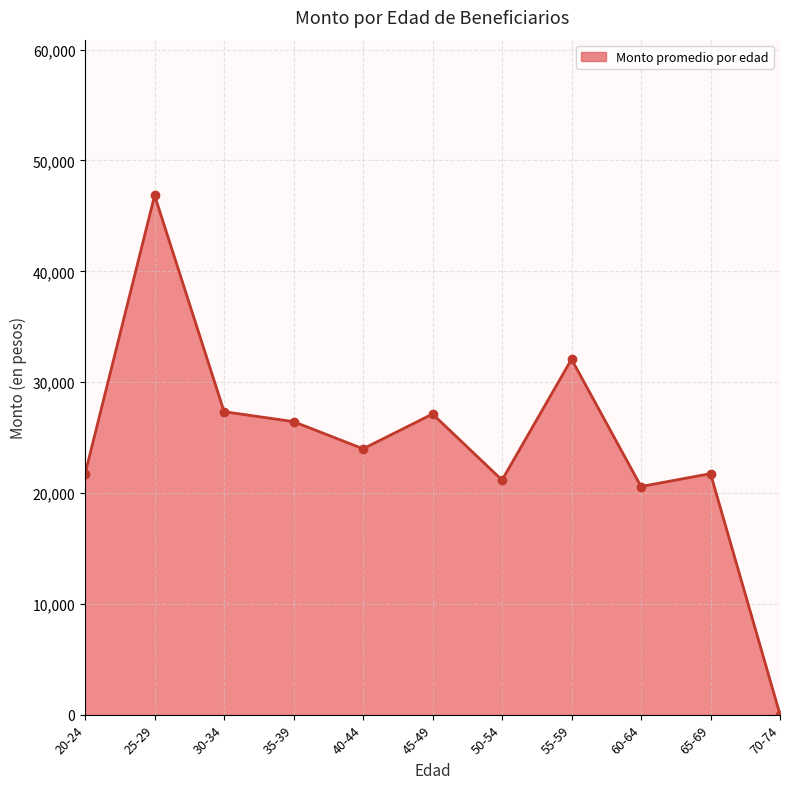

Does the chart display data point markers on the line(s)?

Yes